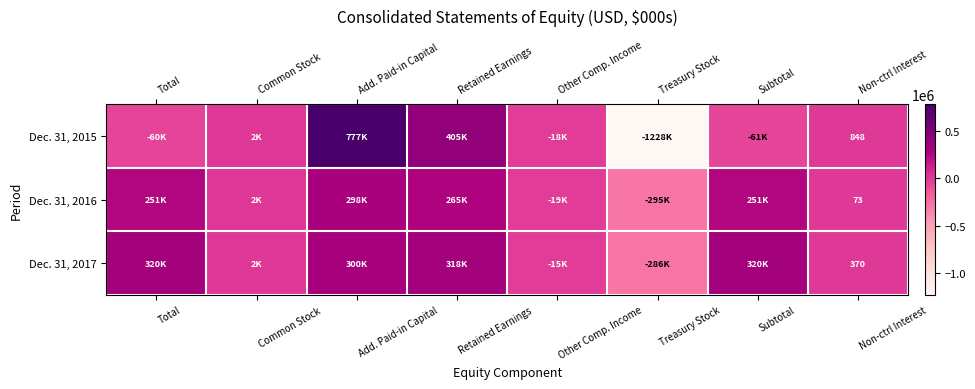

What is the difference between the highest and lowest values at Non-ctrl Interest?

775